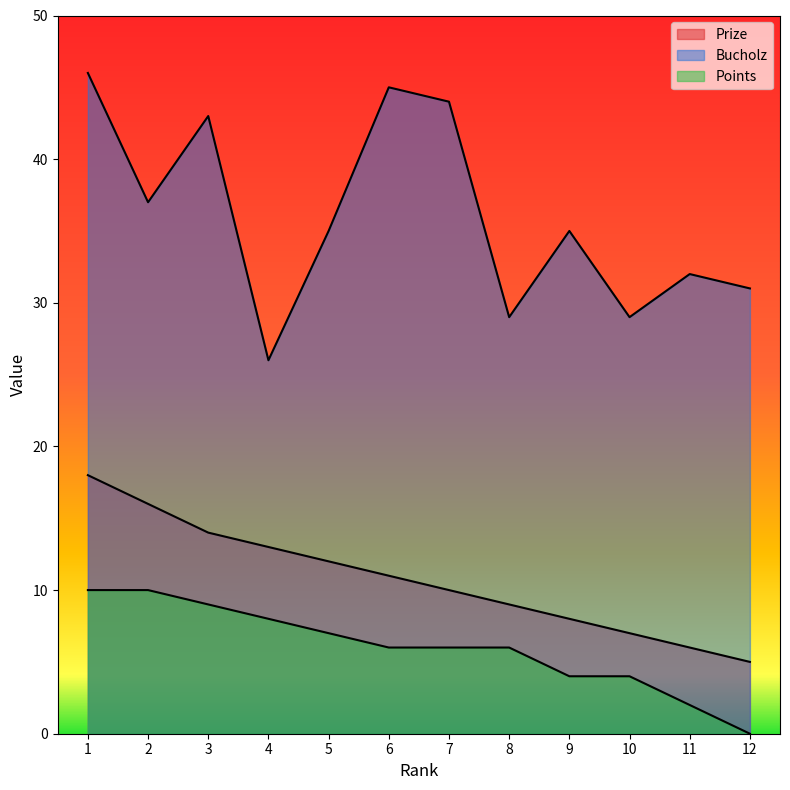

What is the value of the Prize point at the 9th from the left?

8